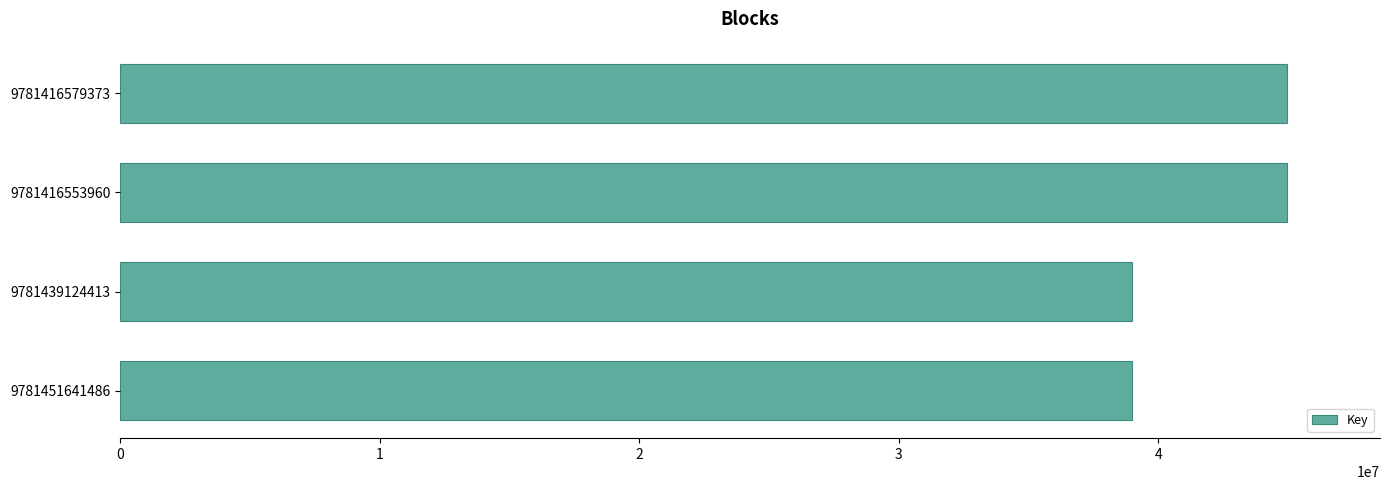

What is the change in value from 9781439124413 to 9781416553960?

+5967493